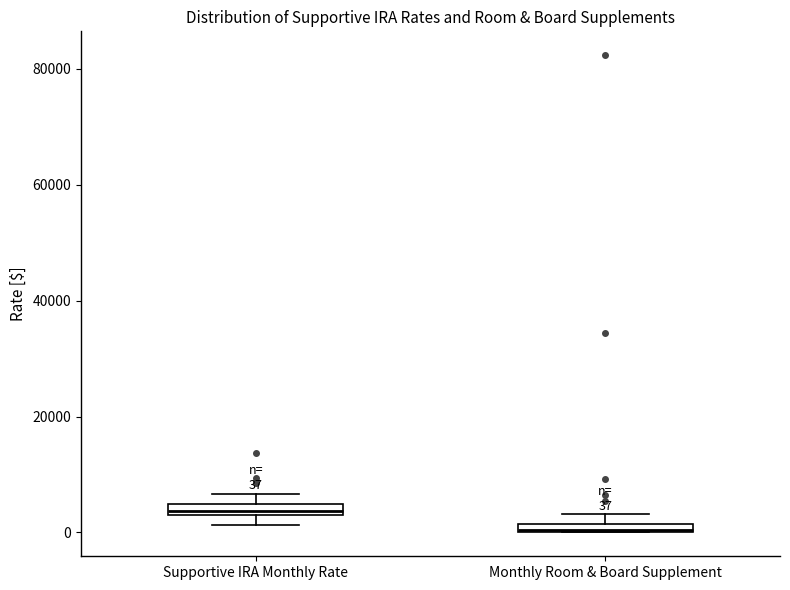

Which box has the lowest median line?

Monthly Room & Board Supplement